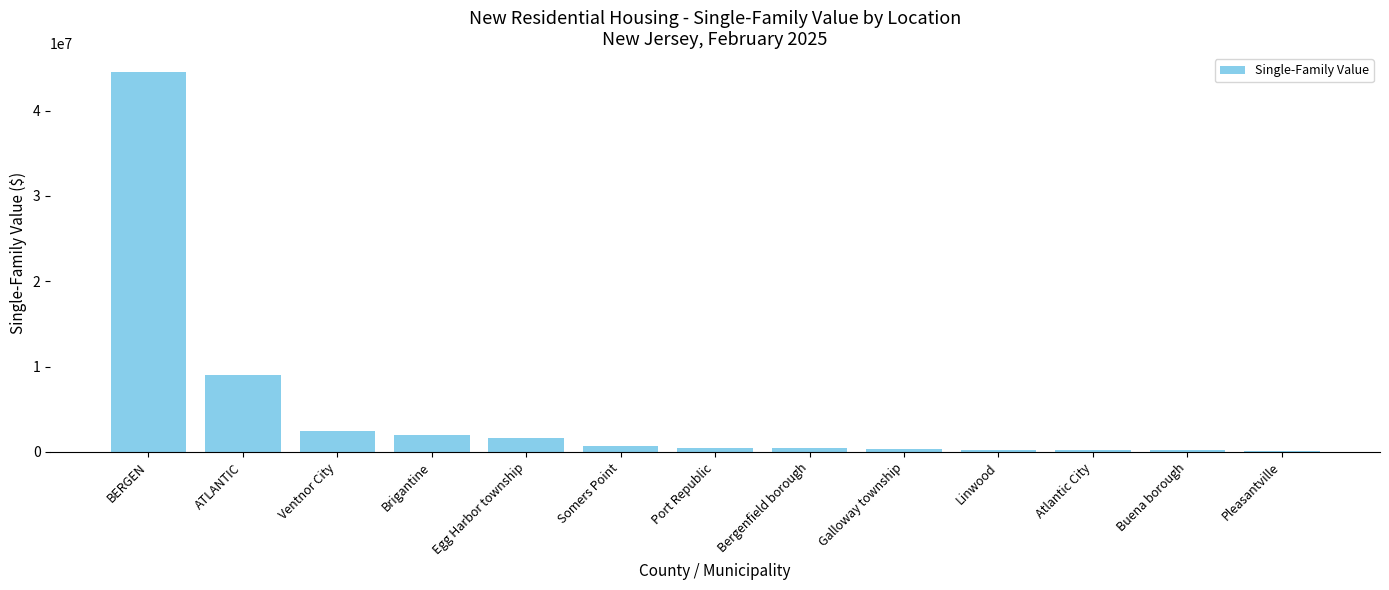

What is the greatest value displayed?

44497450